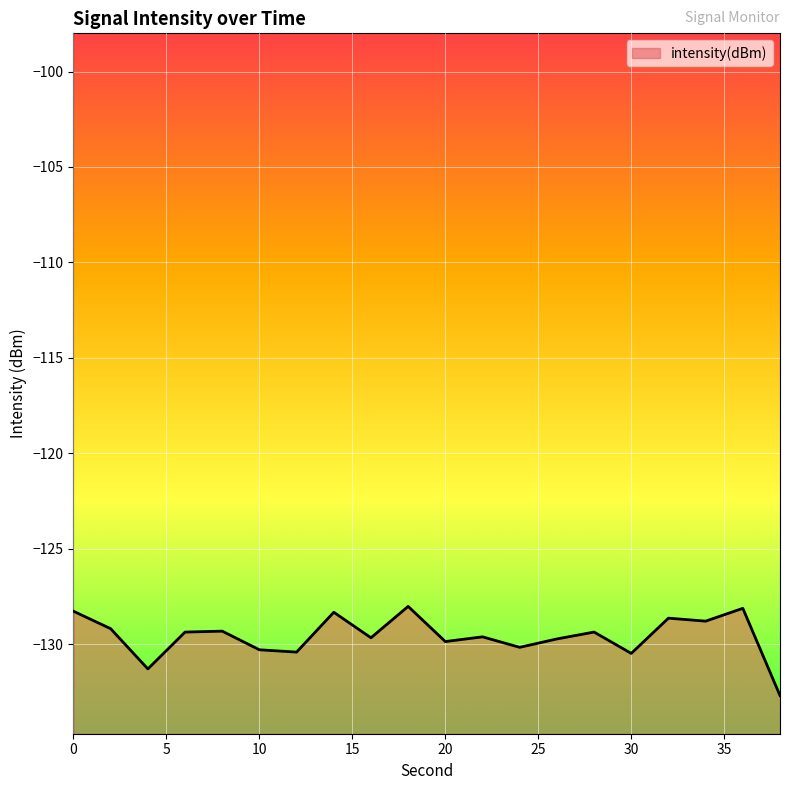

How many lines are shown in the chart?

1